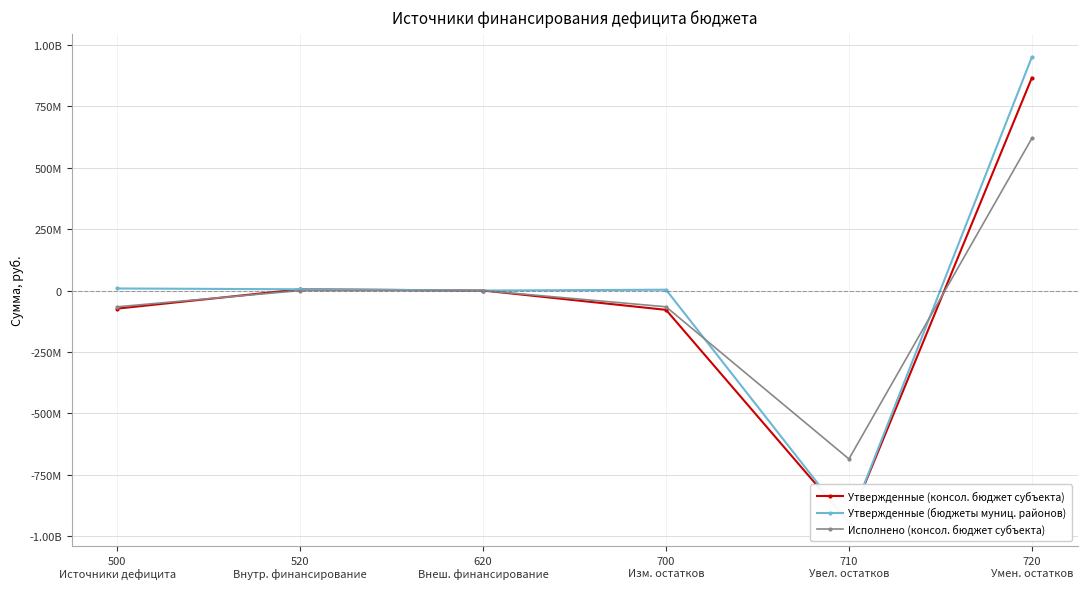

True or false: Исполнено (консол. бюджет субъекта) has a value of 618660767.9 at 720
Умен. остатков.

True